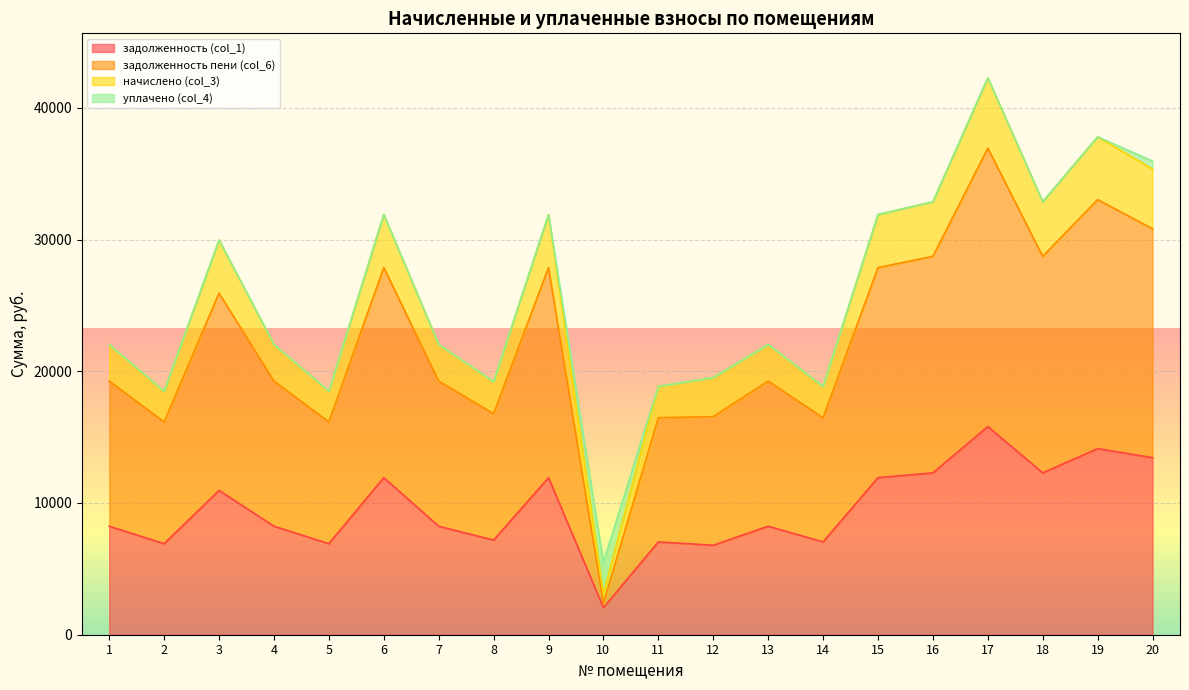

What is the spread (max minus min) of values at 7?

13796.6